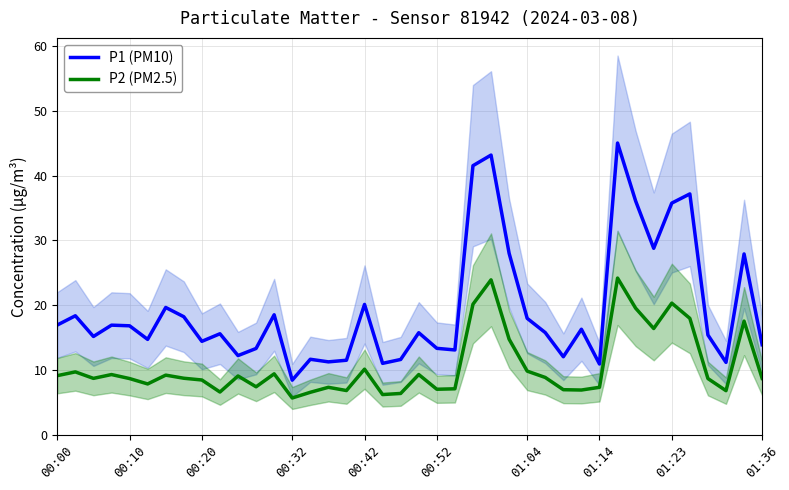

Is this an area chart (filled region under the line)?

No